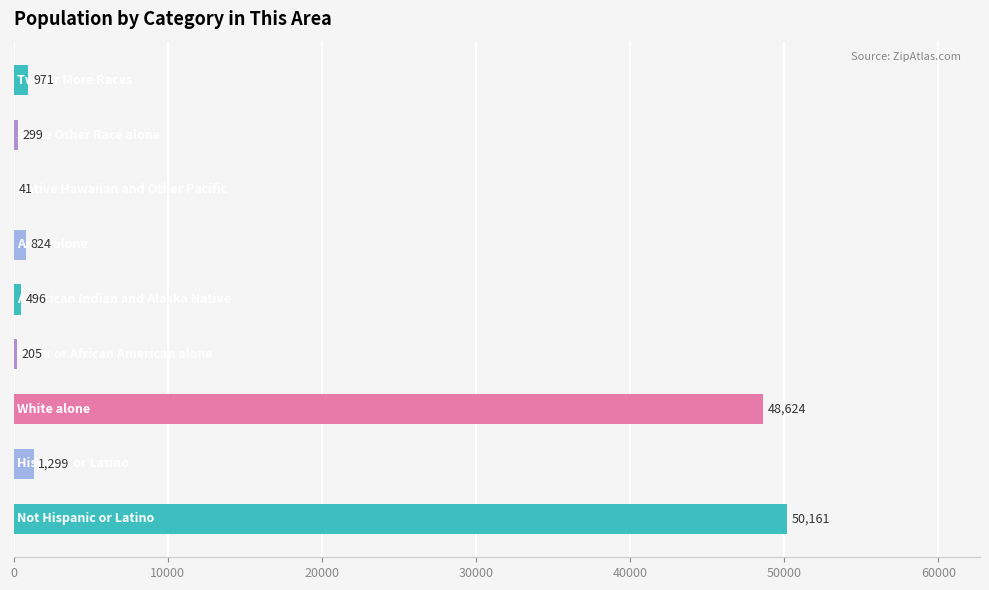

What is the maximum value shown in the chart?

50161